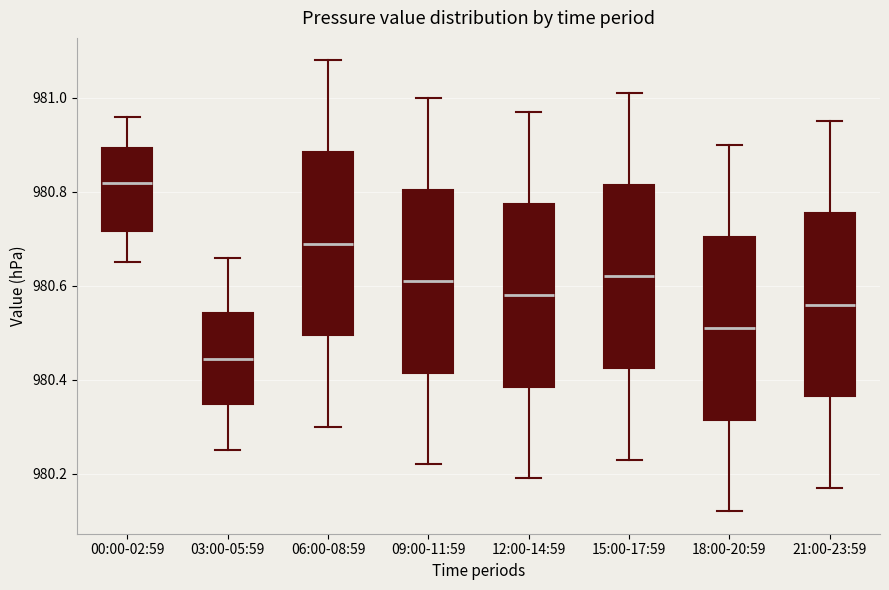

Where is the lower edge of the box for 21:00-23:59 on the y-axis? The values are not printed on the chart, so give them approximately, as read against the axis.

980.36